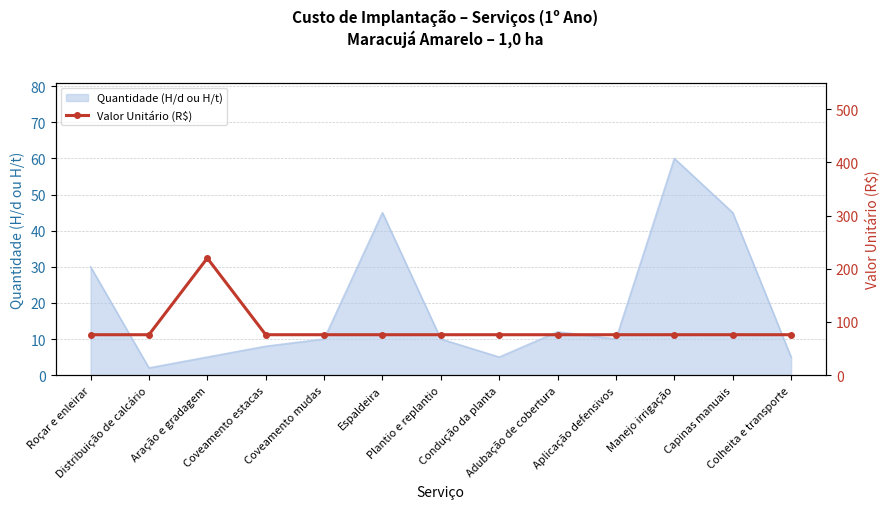

The value at Condução da planta is 76. True or false?

True